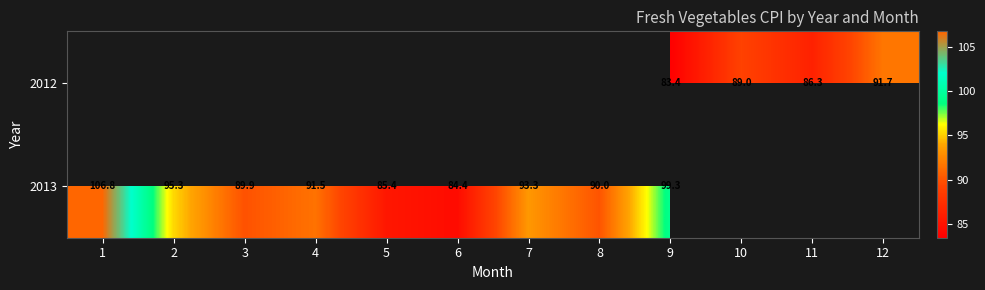

True or false: 2013 has a value of 106.8 at 1.

True